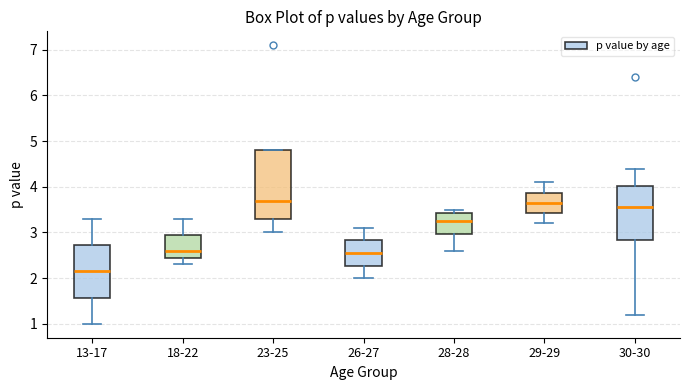

Where does the lower whisker of the box for 18-22 end on the y-axis? The values are not printed on the chart, so give them approximately, as read against the axis.

2.3